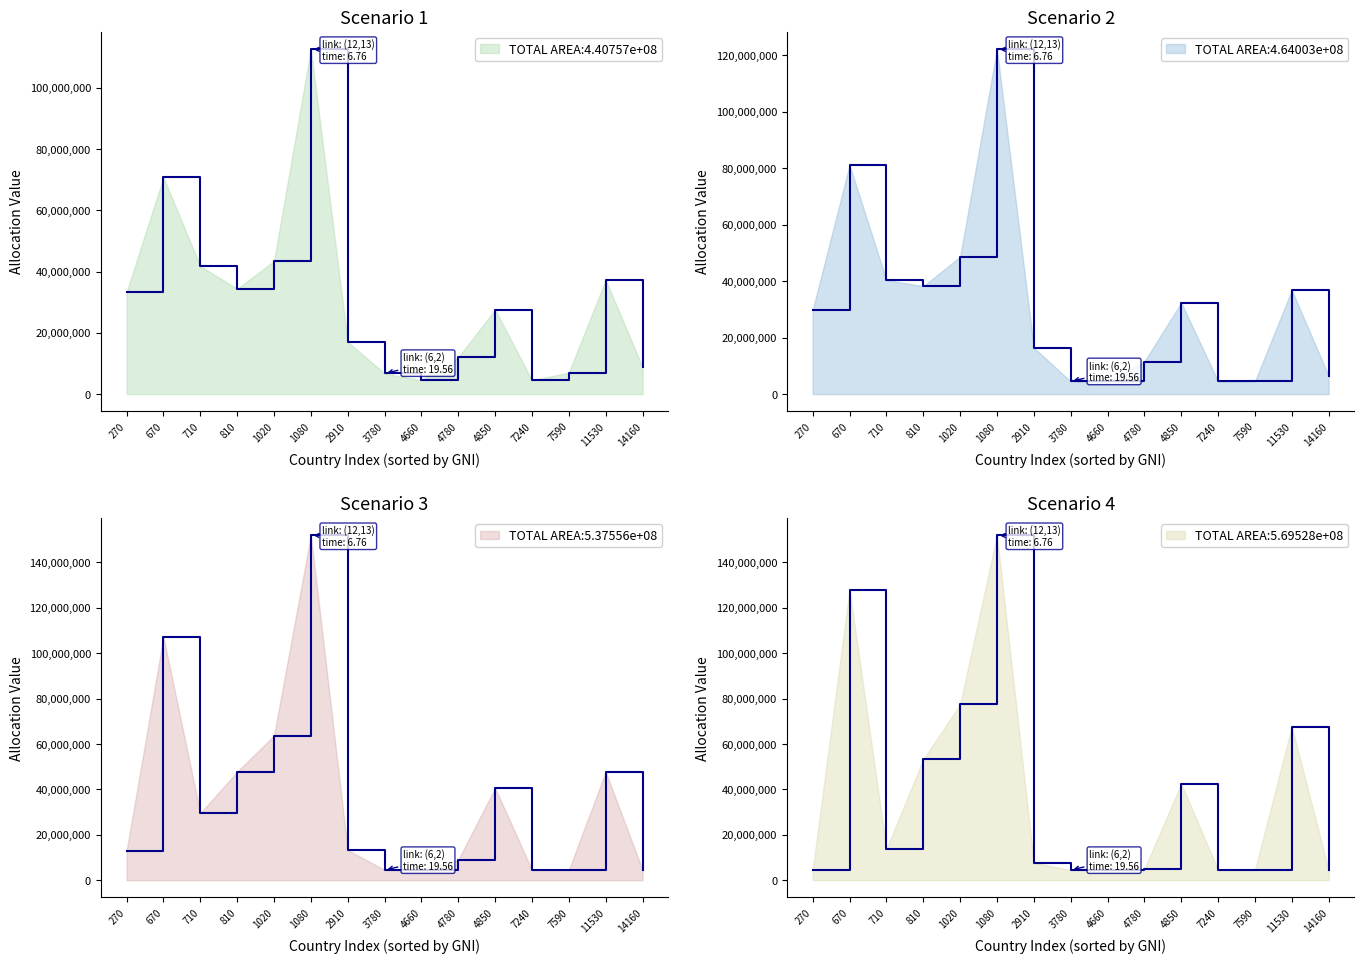

What is the maximum value for Scenario 3 (3 years Allocations)?

152000000.0